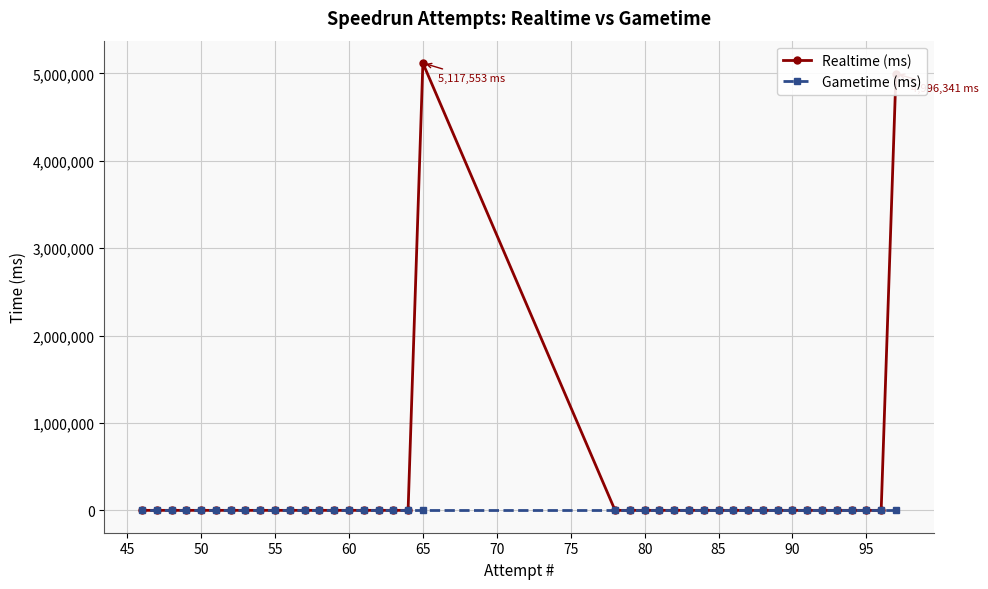

List the series in order of their peak value, highest first.

Realtime (ms), Gametime (ms)